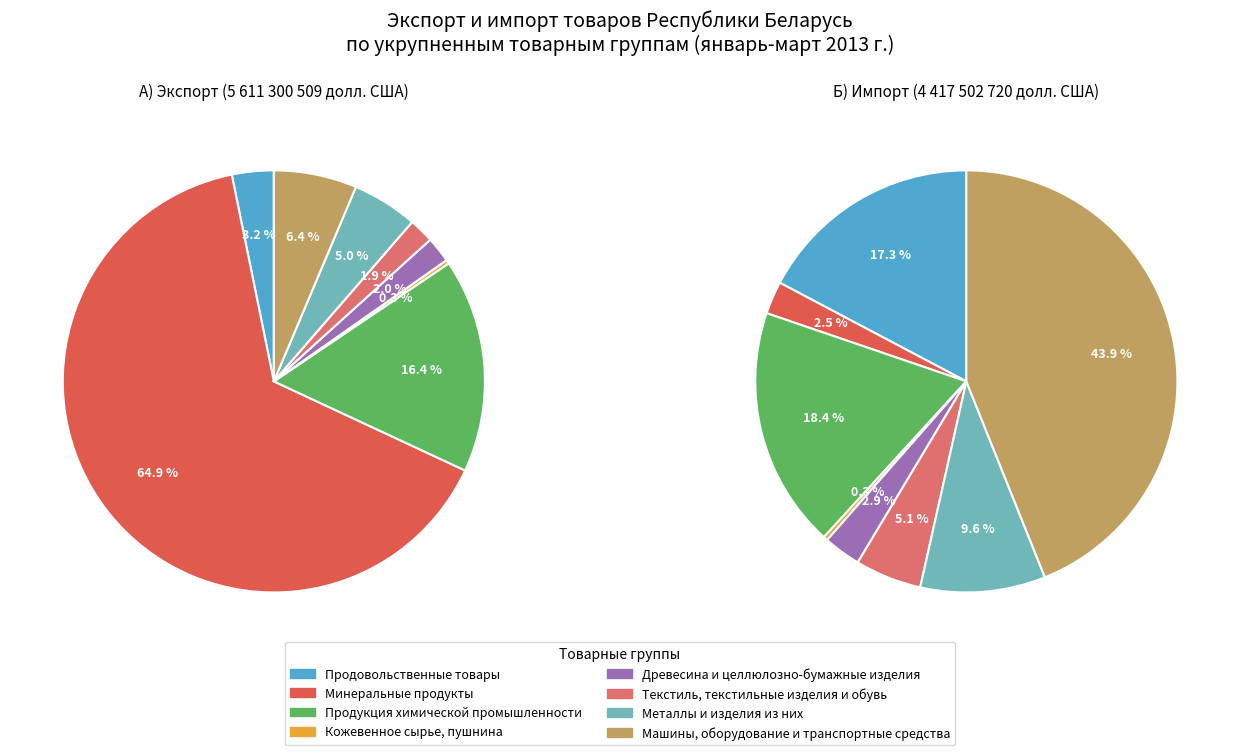

To the nearest percent, what percentage of the pie is Минеральные продукты?

65%